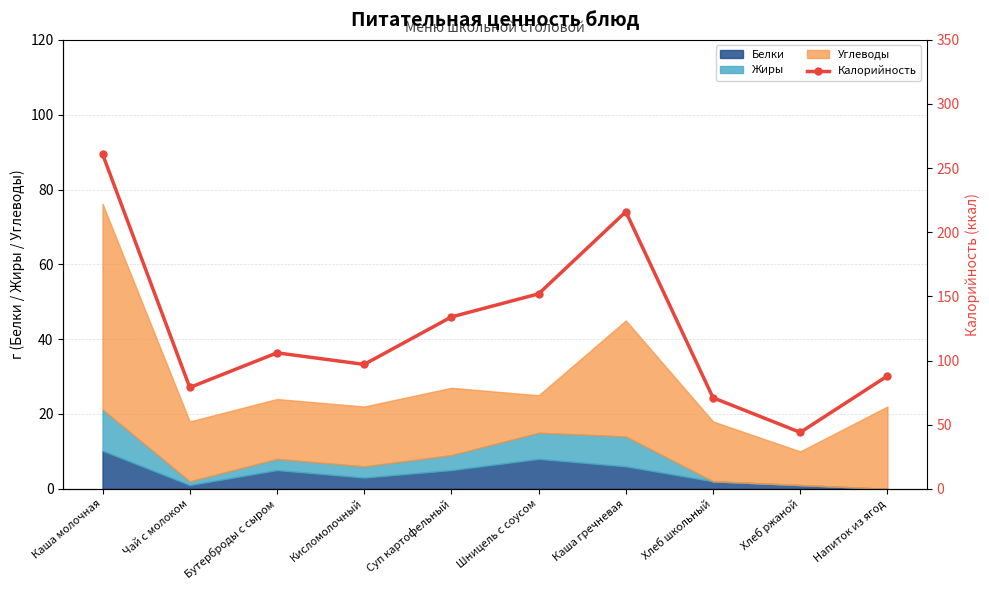

At which label is the value closest to 152?

Шницель с соусом